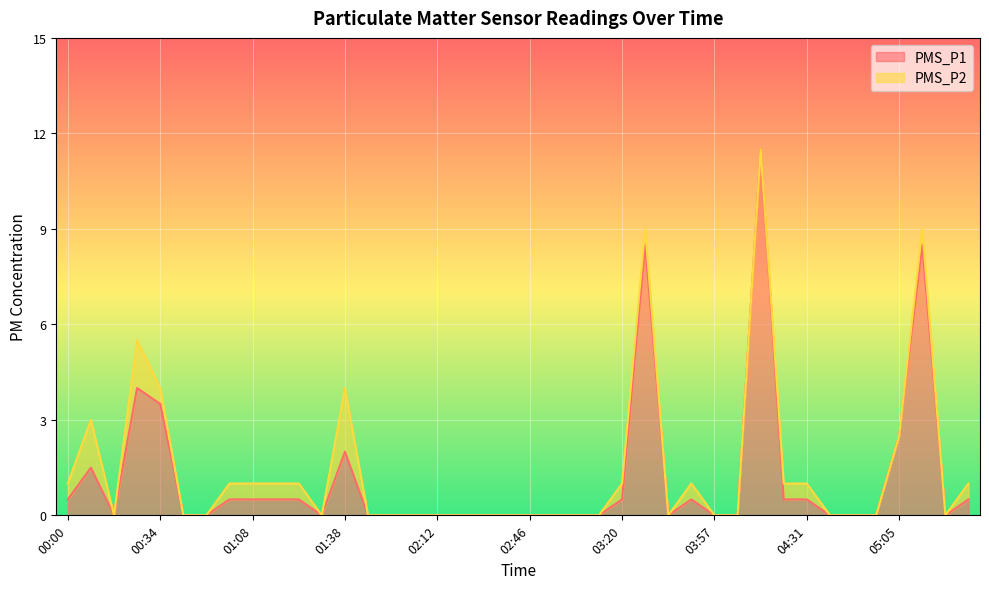

The chart shows a value of 0.5 at 03:20. True or false?

True